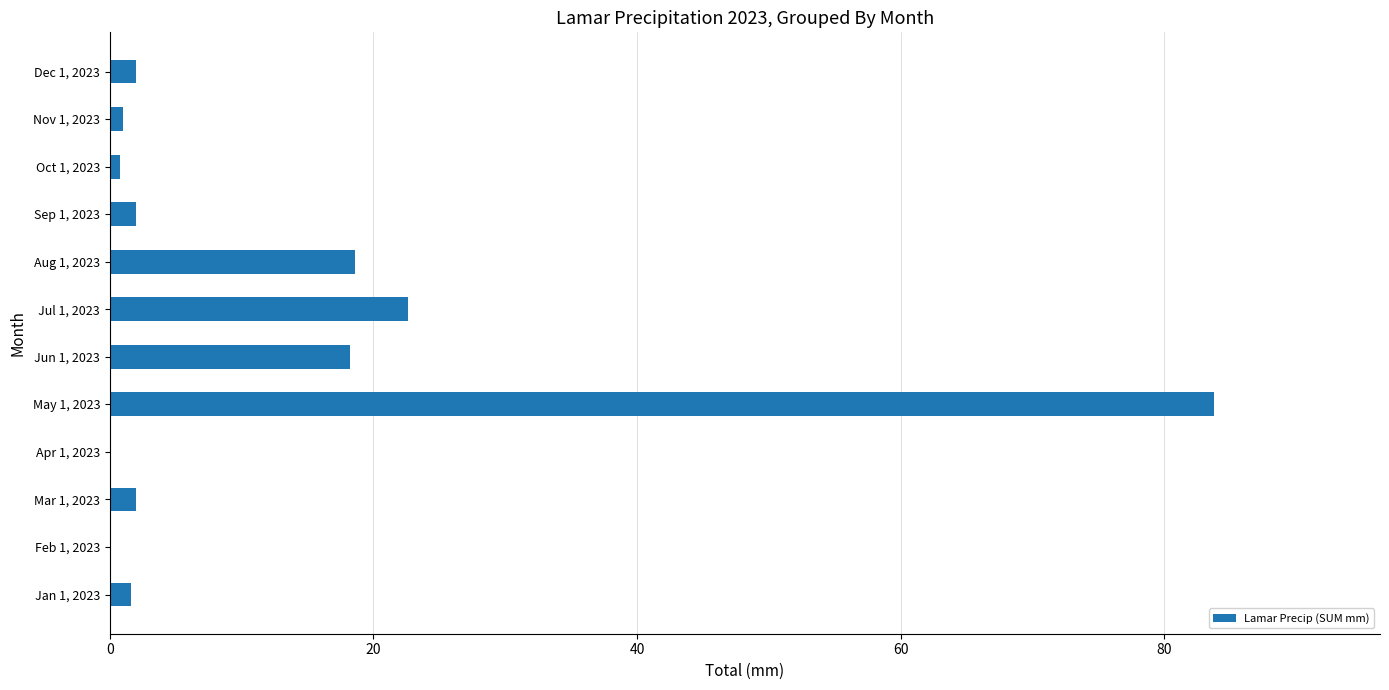

What is the change in value from Feb 1, 2023 to May 1, 2023?

+83.8